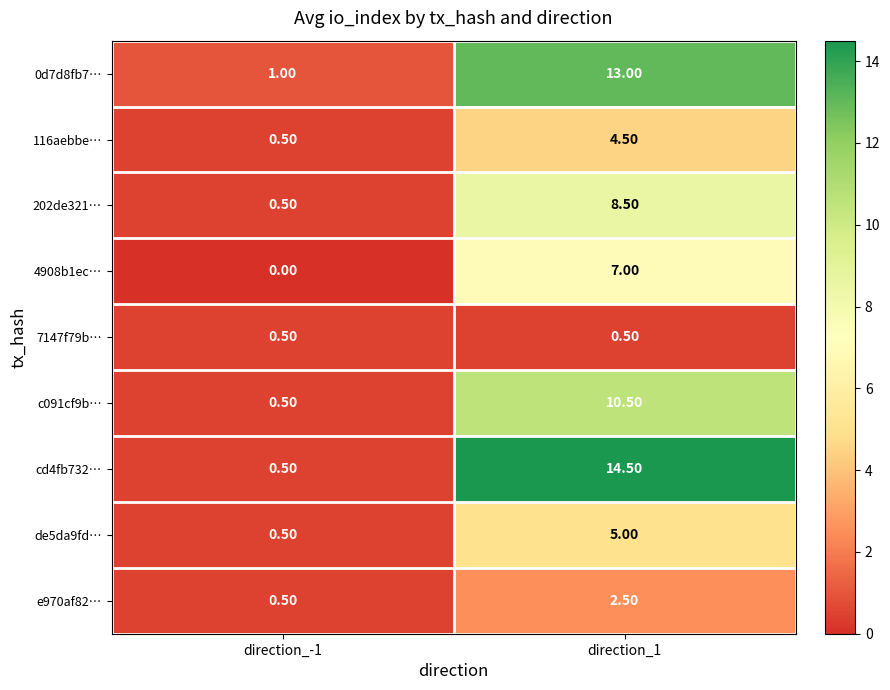

At which category is the sum across all series the highest?

direction_1